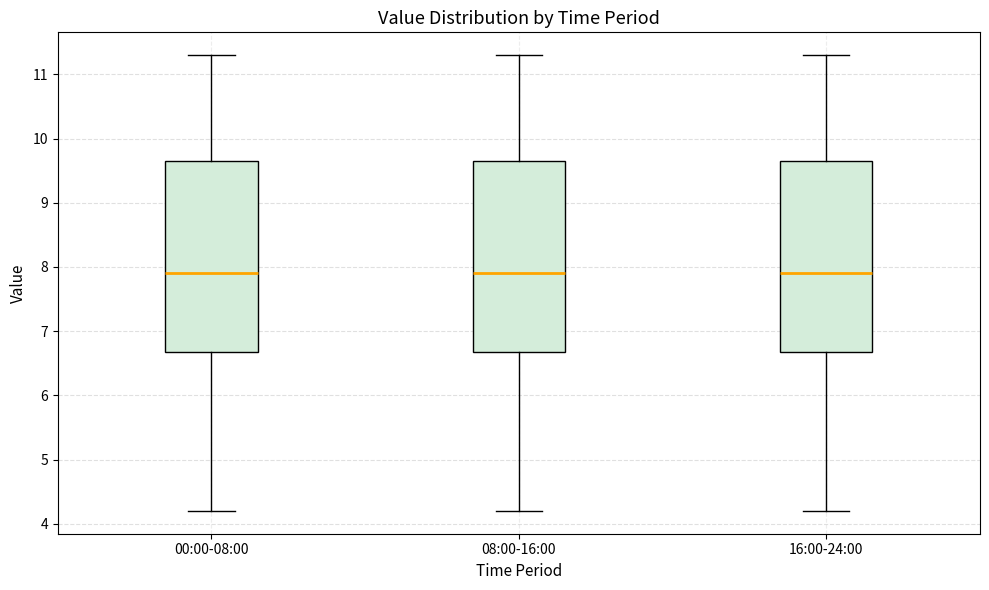

Reading left to right, transcribe this box plot: for each box, give where its median line is, the range the box spans, and where its two whiskers end, as read against the y-axis. The values are not printed on the chart, so give them approximately, as read against the axis.

00:00-08:00: median 7.9, box 6.7 to 9.7, whiskers 4.2 to 11.3
08:00-16:00: median 7.9, box 6.7 to 9.7, whiskers 4.2 to 11.3
16:00-24:00: median 7.9, box 6.7 to 9.7, whiskers 4.2 to 11.3